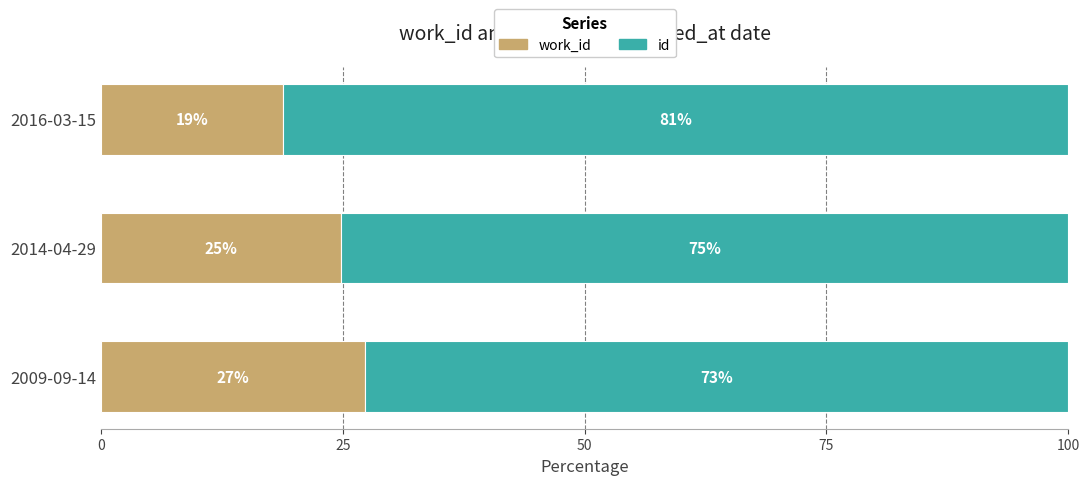

What is the total value across all series at 2009-09-14?

100.0